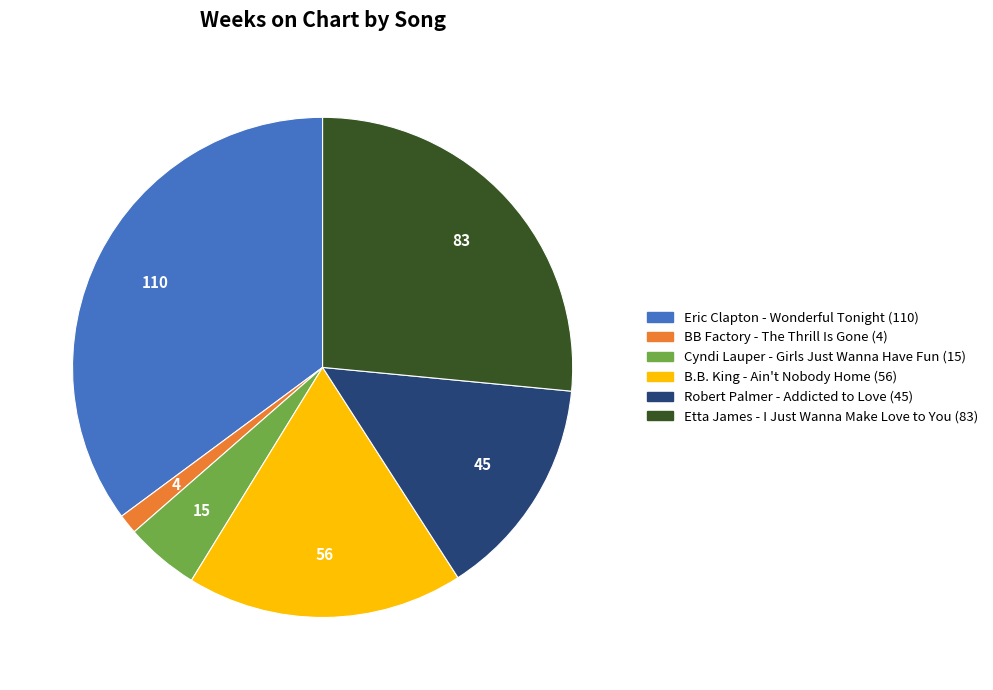

True or false: Robert Palmer - Addicted to Love accounts for 22% of the total.

False